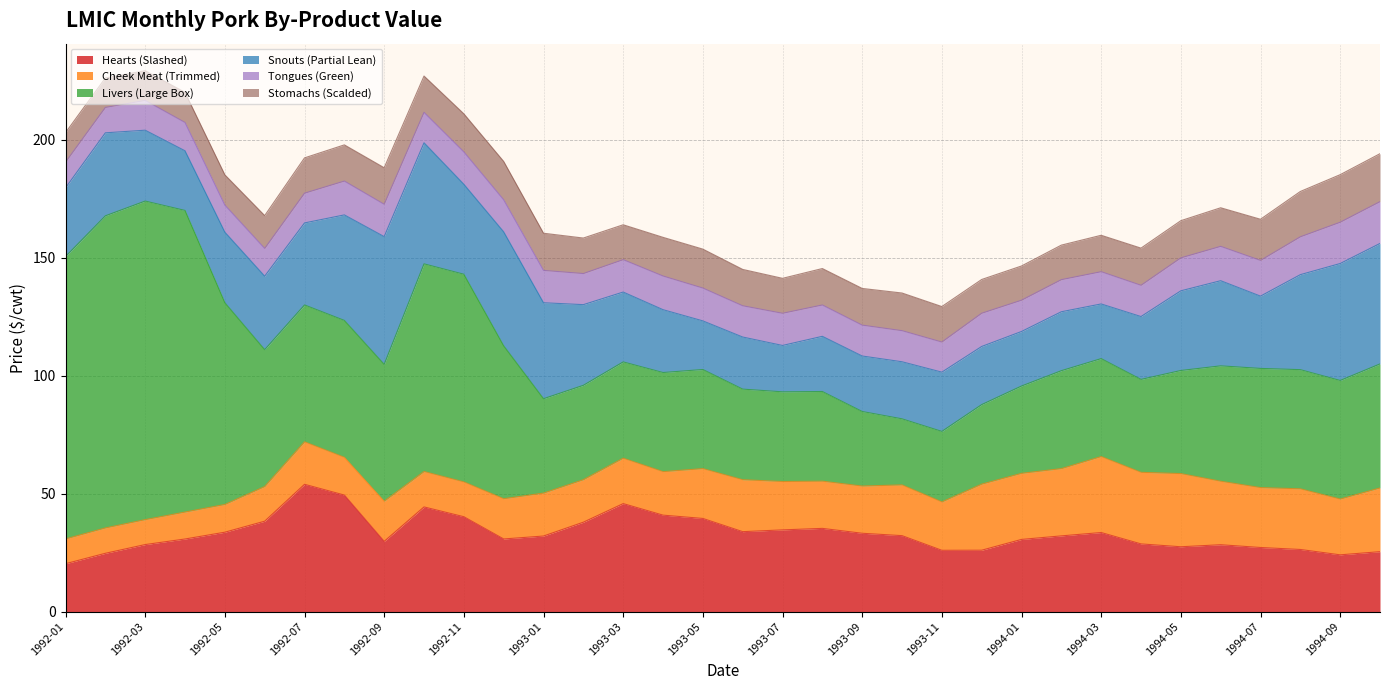

True or false: Hearts (Slashed) has more than 1 interior local peaks.

True